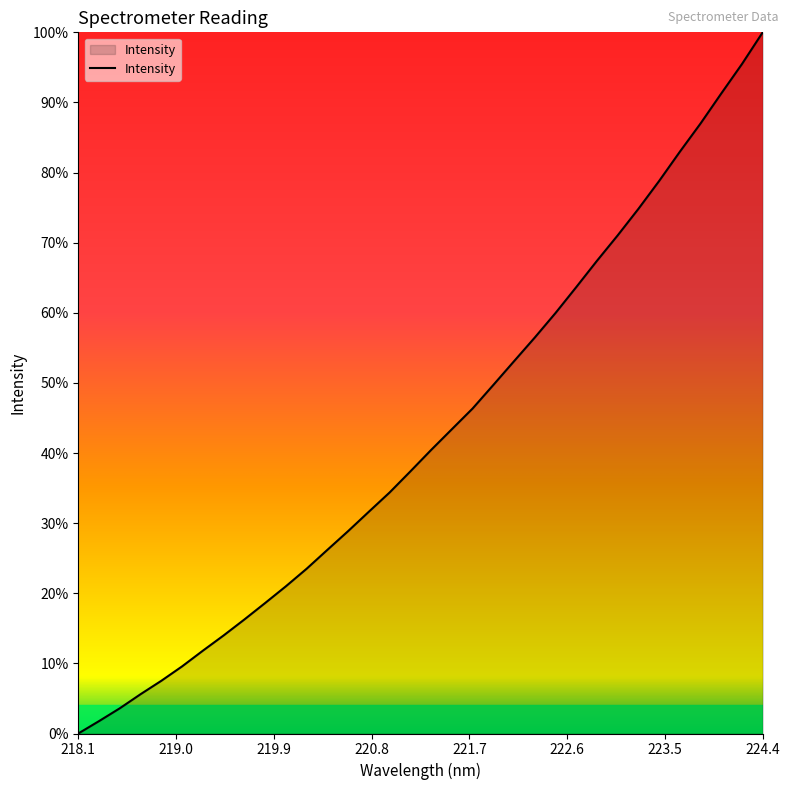

What is the greatest value displayed?

100.0